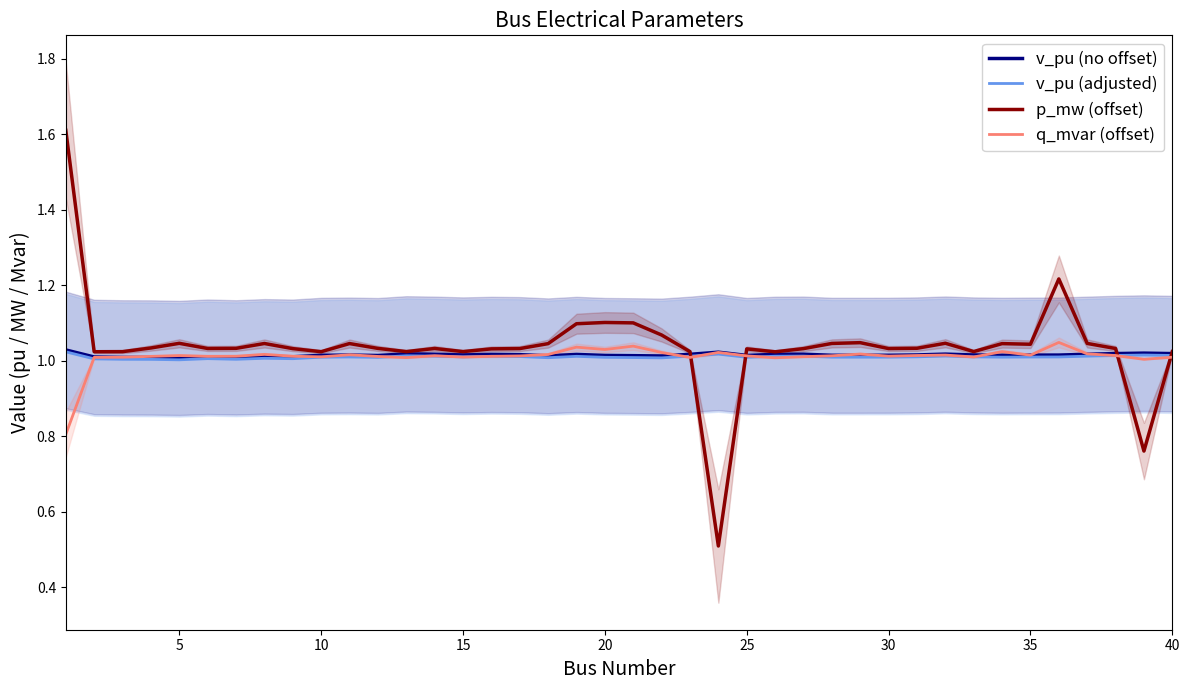

In v_pu (adjusted), how many points are higher than both neighbors (excluding endpoints)?

10